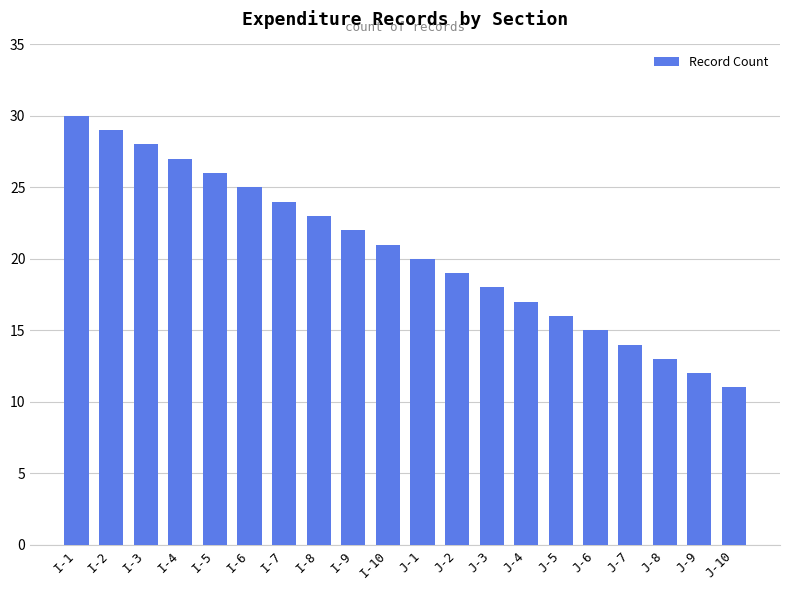

Reading left to right, list all the values displayed in this chart.

30	29	28	27	26	25	24	23	22	21	20	19	18	17	16	15	14	13	12	11